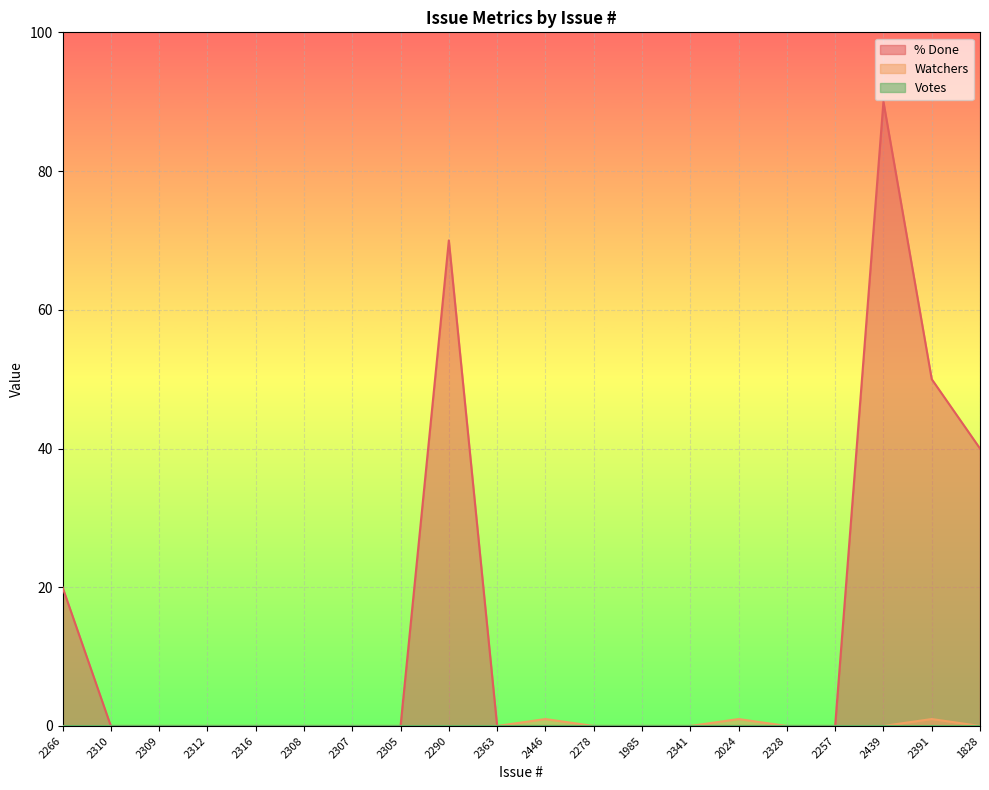

True or false: % Done has a value of 0 at 2310.

True